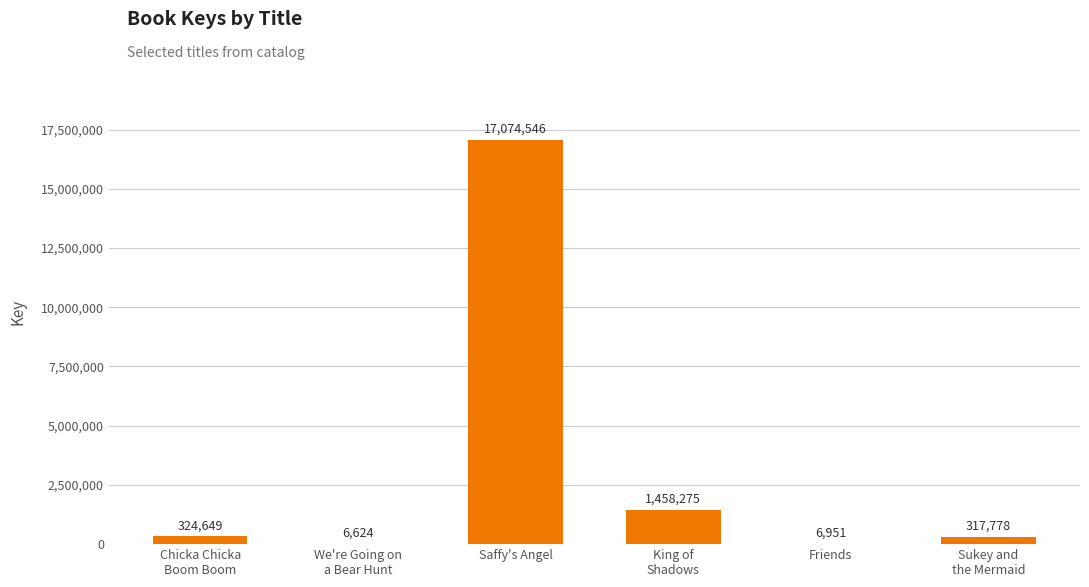

What is the maximum value shown in the chart?

17074546